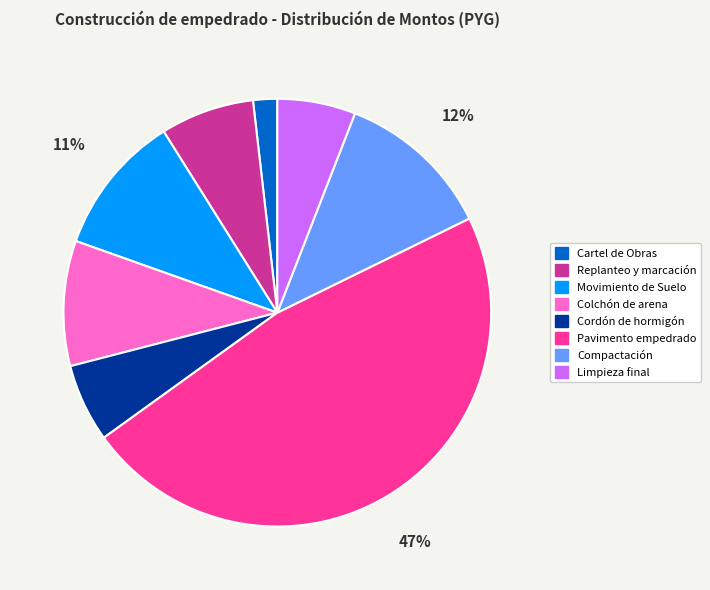

Which slice is the smallest?

Cartel de Obras